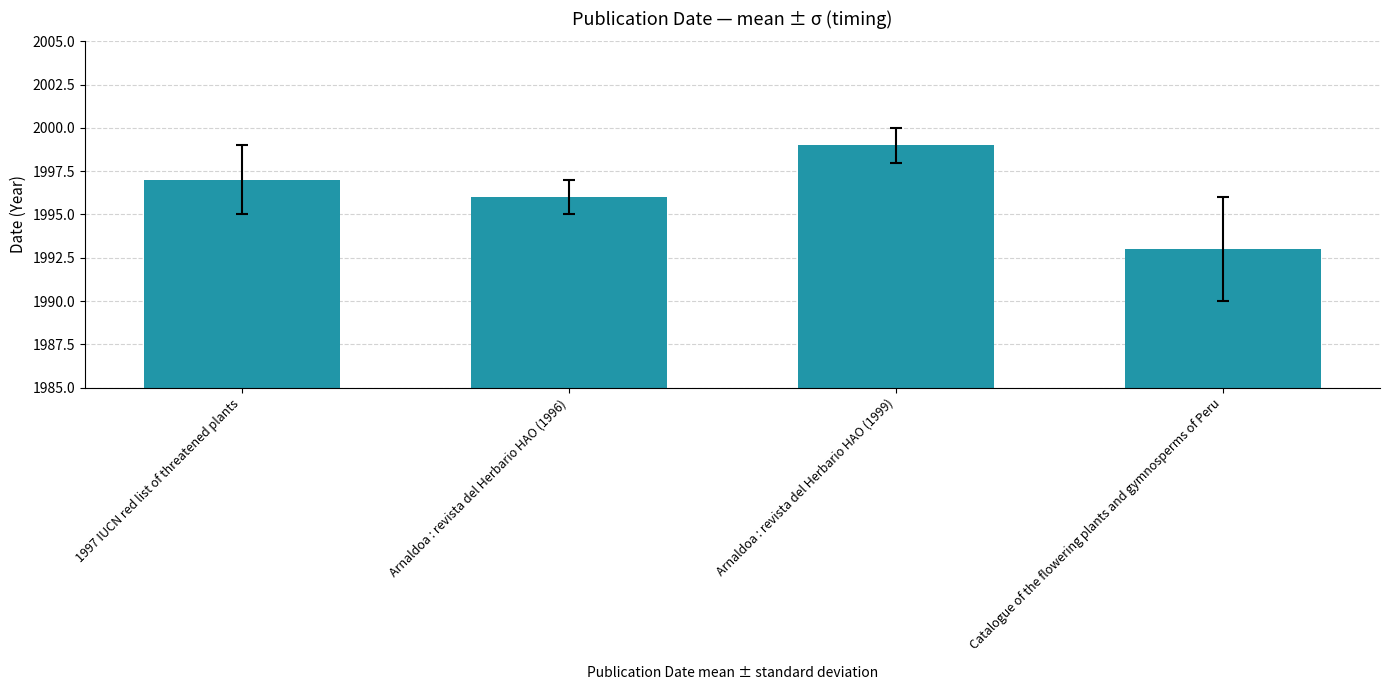

Where is the data nearest to the value 1996?

Arnaldoa : revista del Herbario HAO (1996)